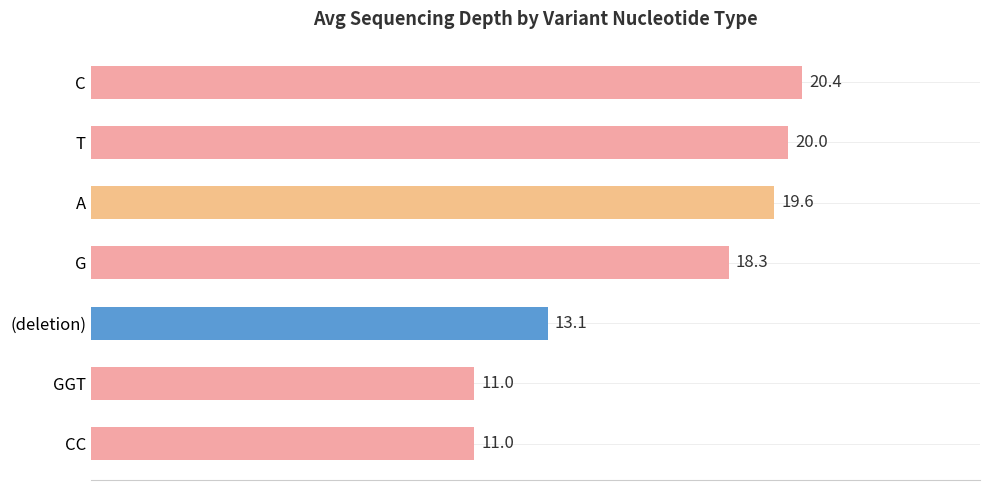

Does the chart contain any negative values?

No